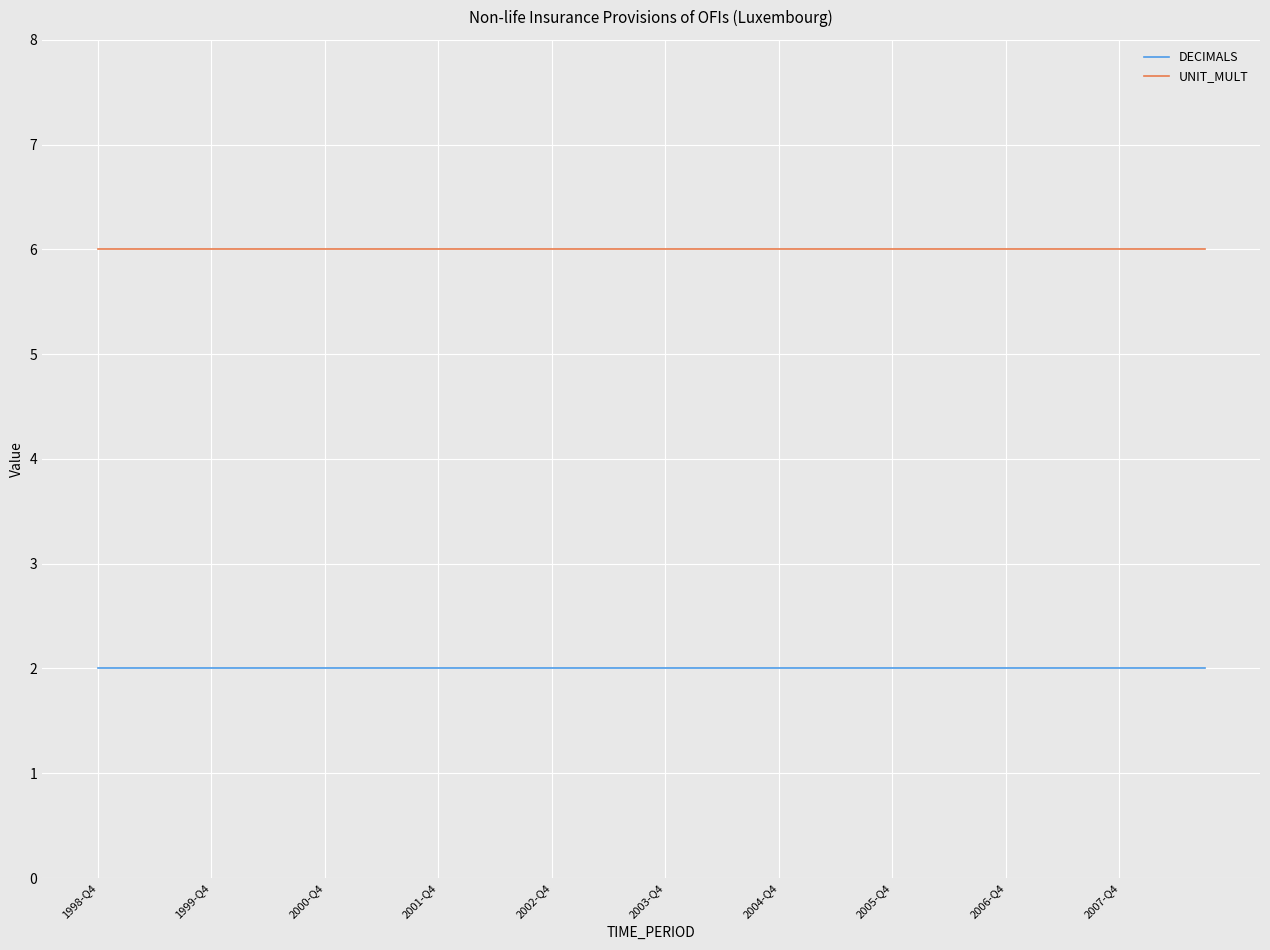

True or false: DECIMALS and UNIT_MULT intersect in this chart.

False